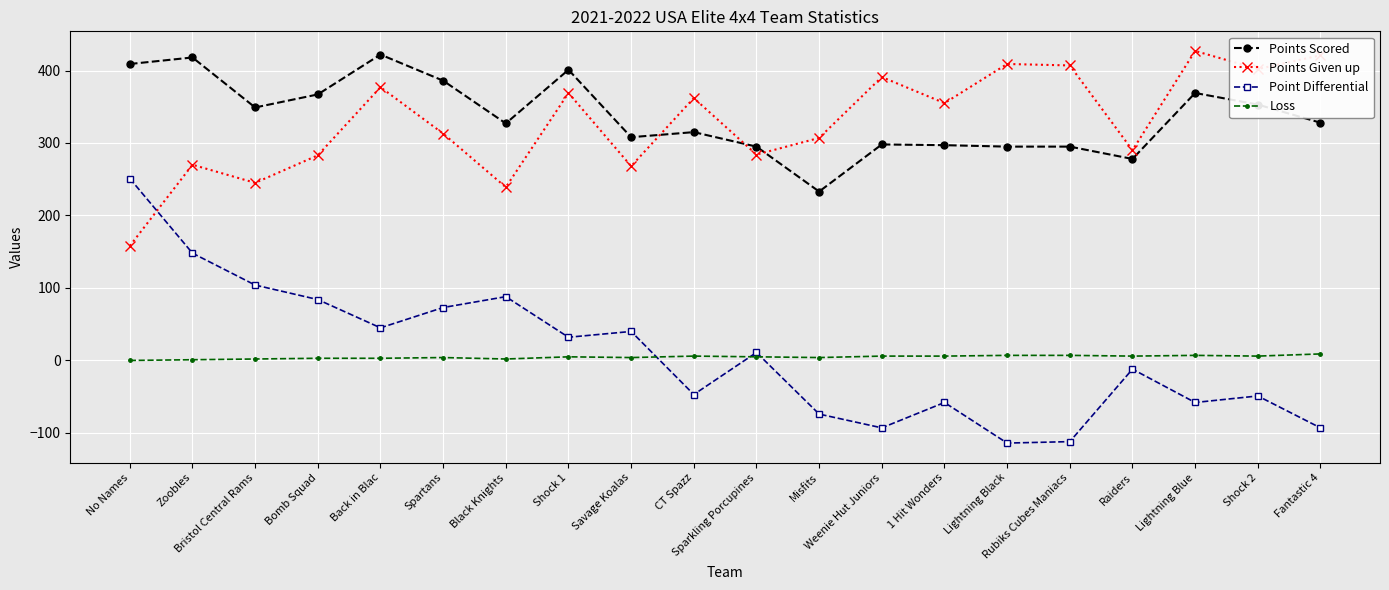

Is this an area chart (filled region under the line)?

No